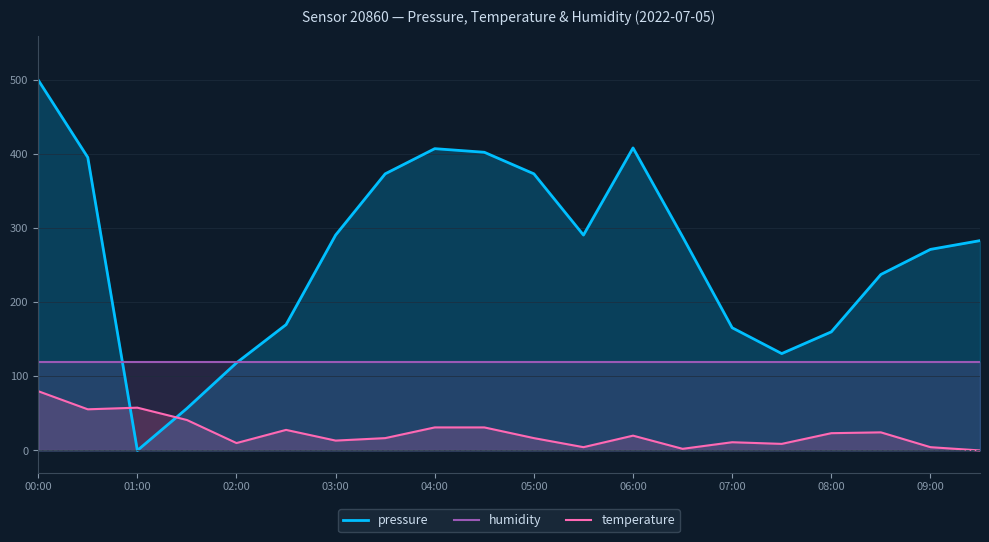

Where is humidity nearest to the value 120?

00:00